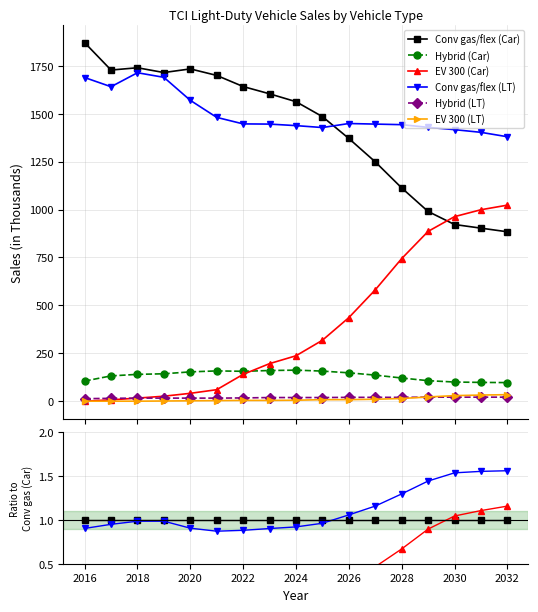

Does the chart display data point markers on the line(s)?

Yes